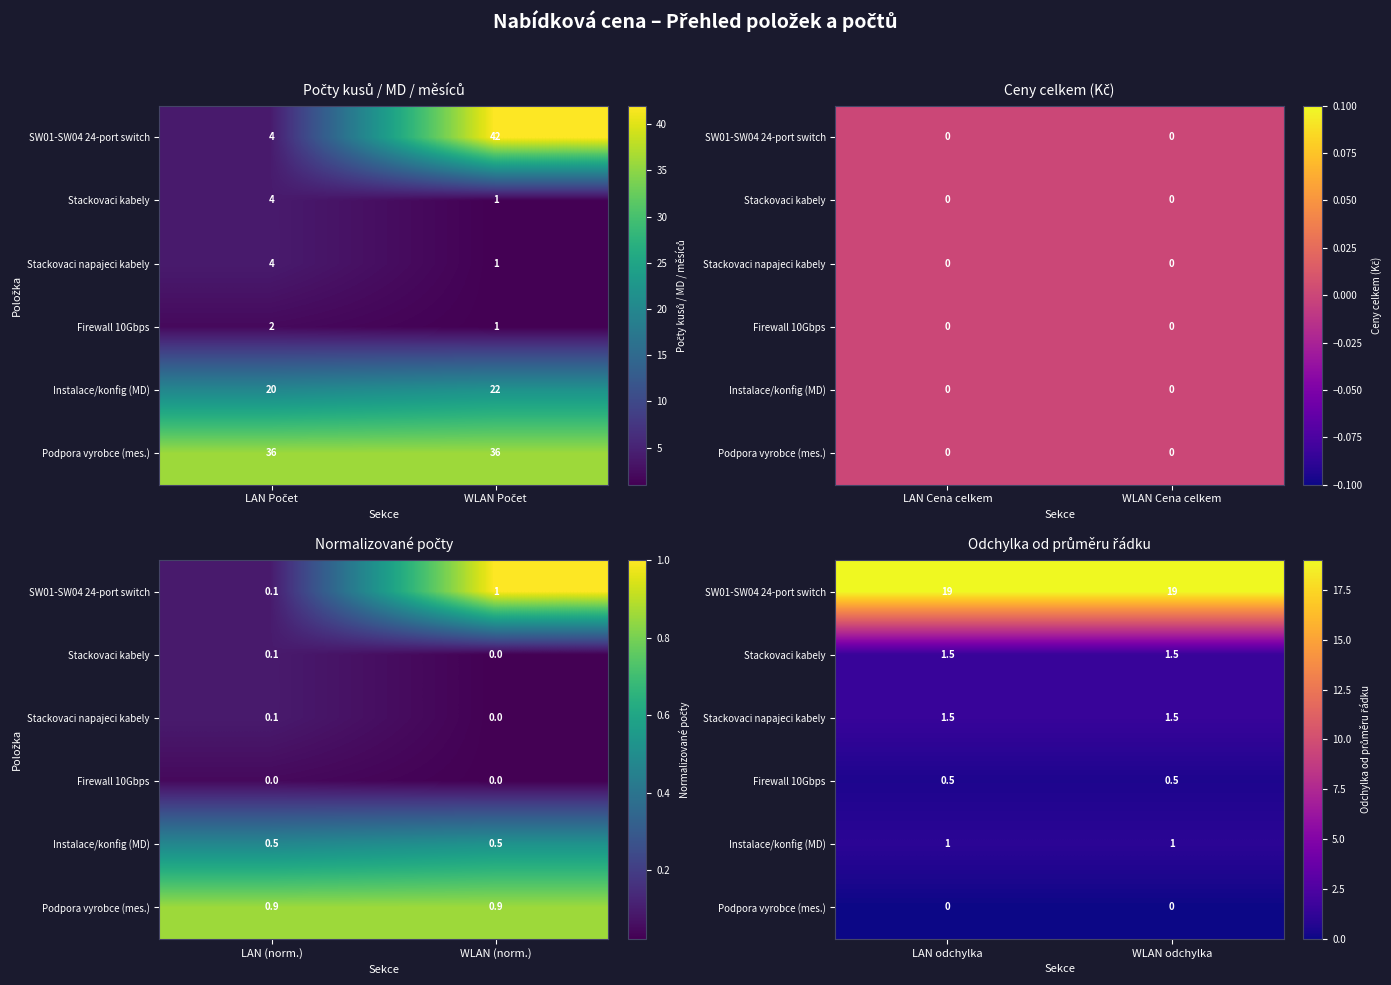

Which has a higher value, WLAN Počet or LAN Počet?

WLAN Počet